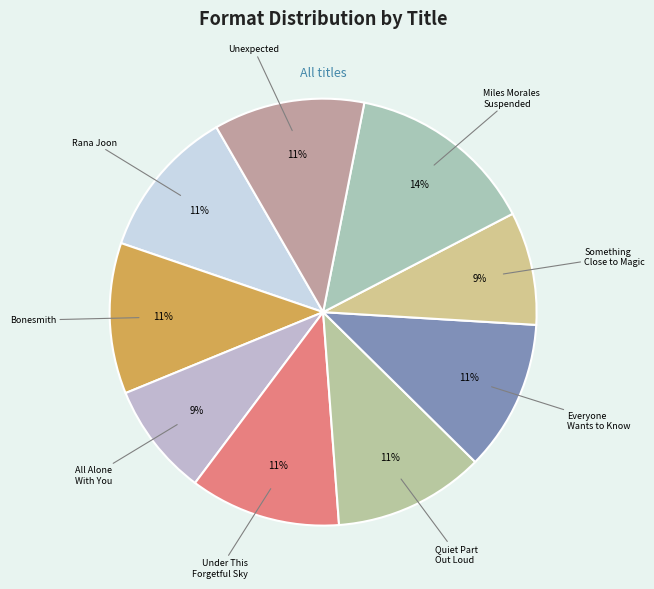

What percentage is the Everyone Wants to Know slice, to the nearest percent?

11%